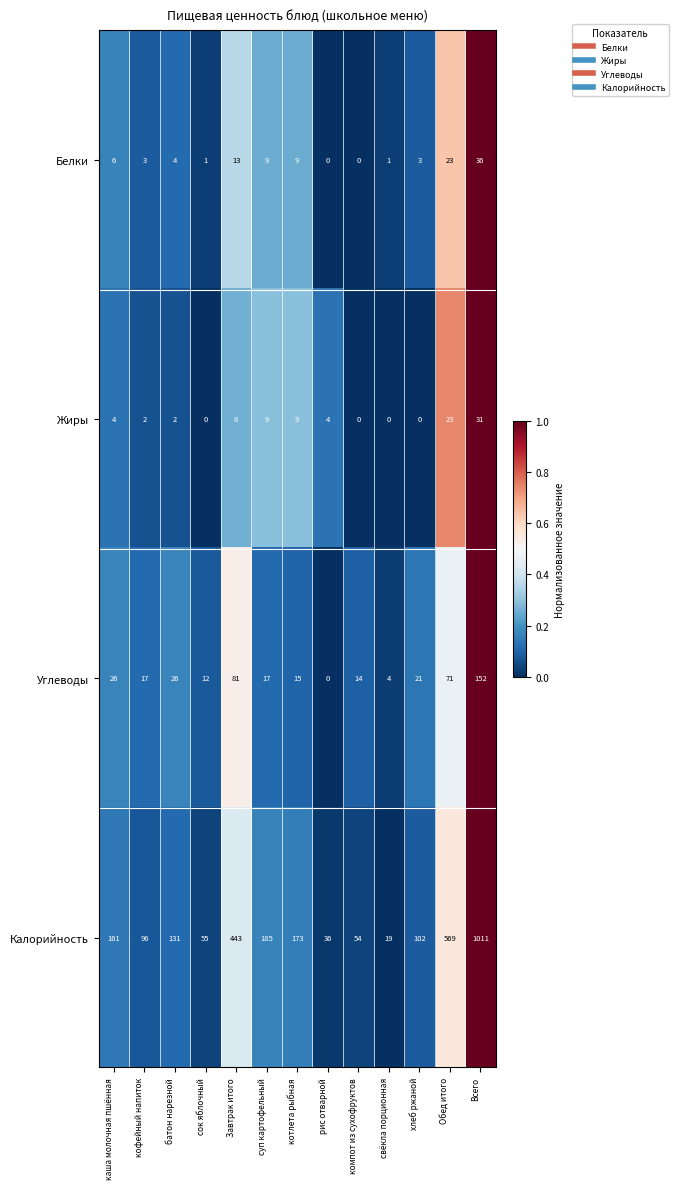

Which category has the lowest value in the Углеводы series?

рис отварной